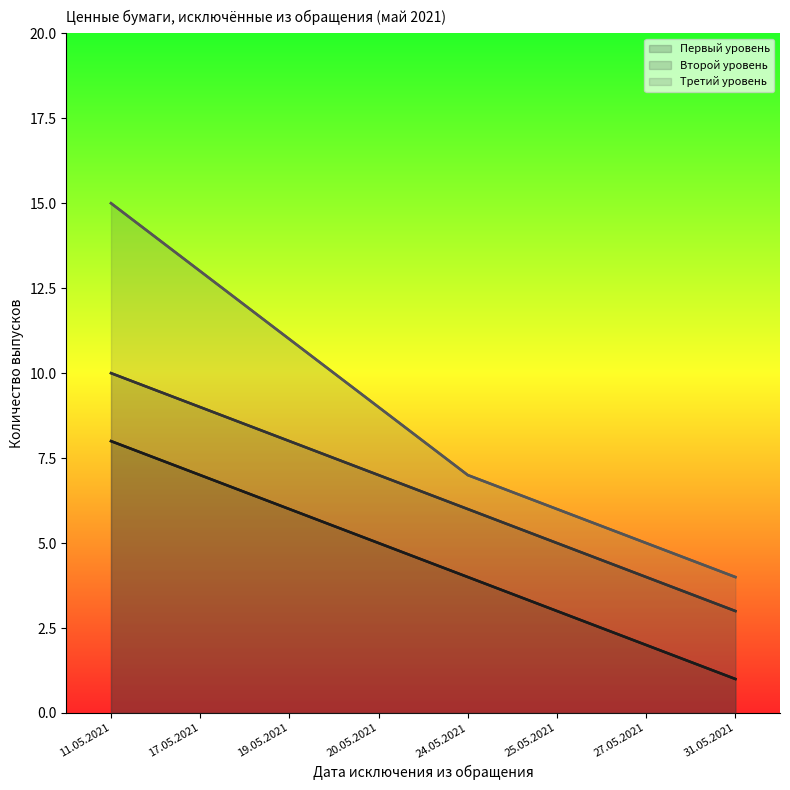

Is it true that Третий уровень equals 5 at 27.05.2021?

True